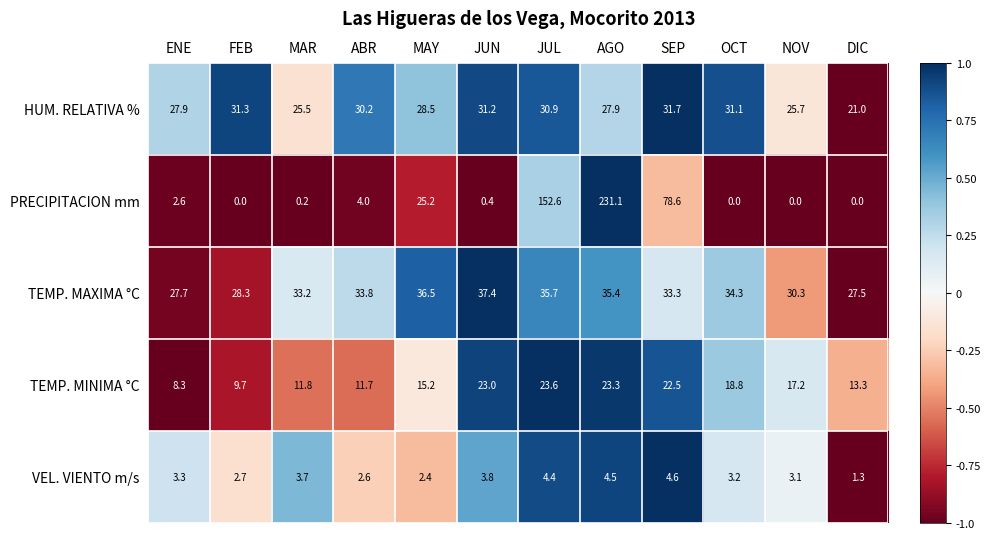

What is the total value across all series at OCT?

87.4